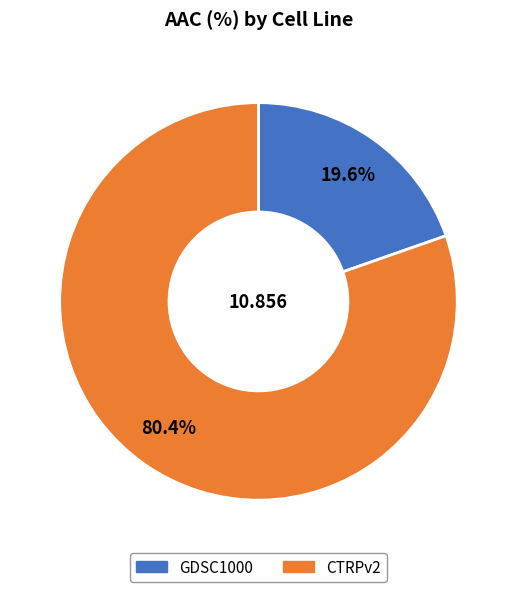

Is GDSC1000 the majority of the pie?

No